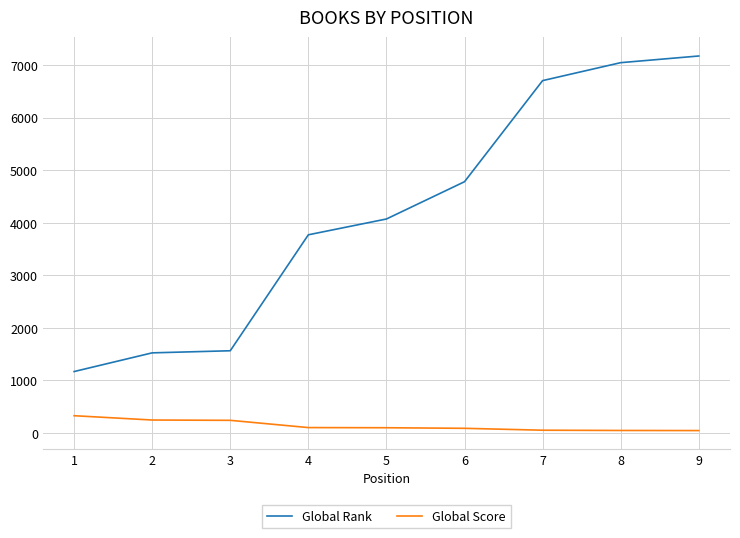

The value of Global Rank at 6 is 4784. True or false?

True